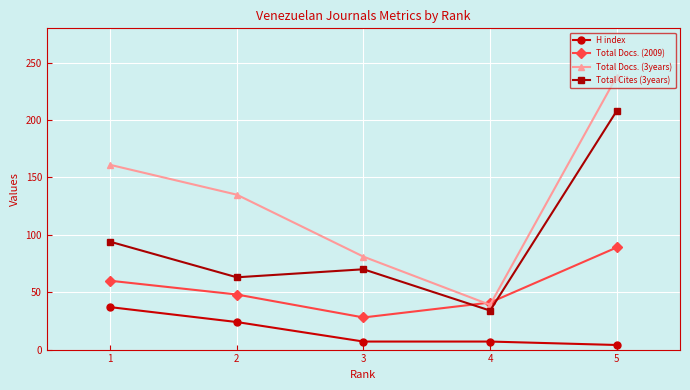

What is the difference between the maximum and second lowest values in the Total Docs. (3years) series?

157